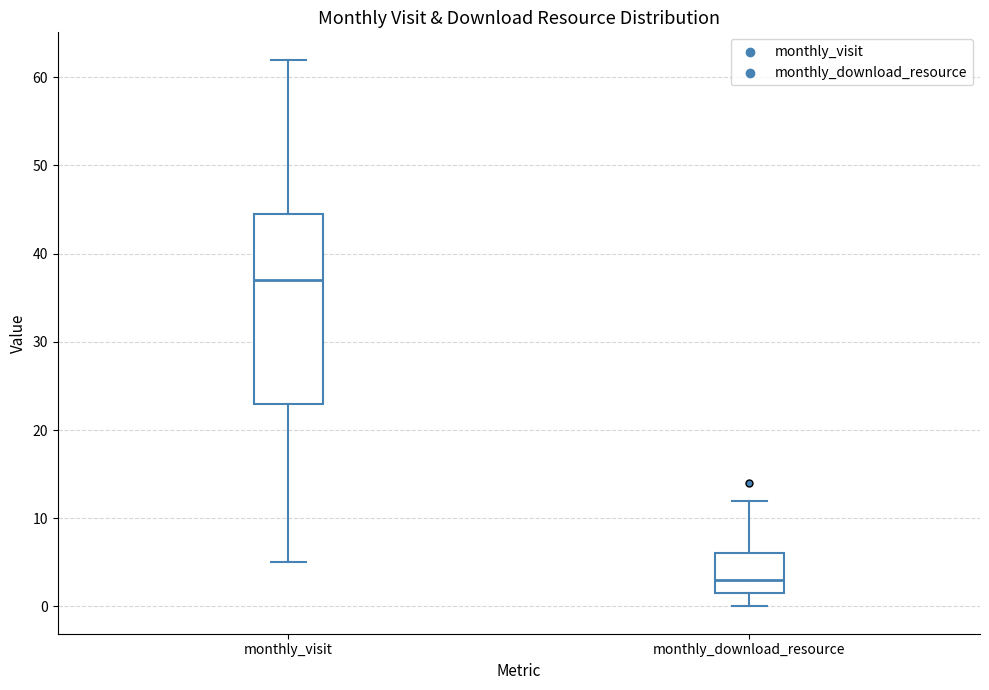

Reading left to right, read every box against the y-axis: the position of its median line, the range the box covers, and the ends of its whiskers. The values are not printed on the chart, so give them approximately, as read against the axis.

monthly_visit: median 37, box 23 to 45, whiskers 5 to 62
monthly_download_resource: median 3, box 2 to 6, whiskers 0 to 12